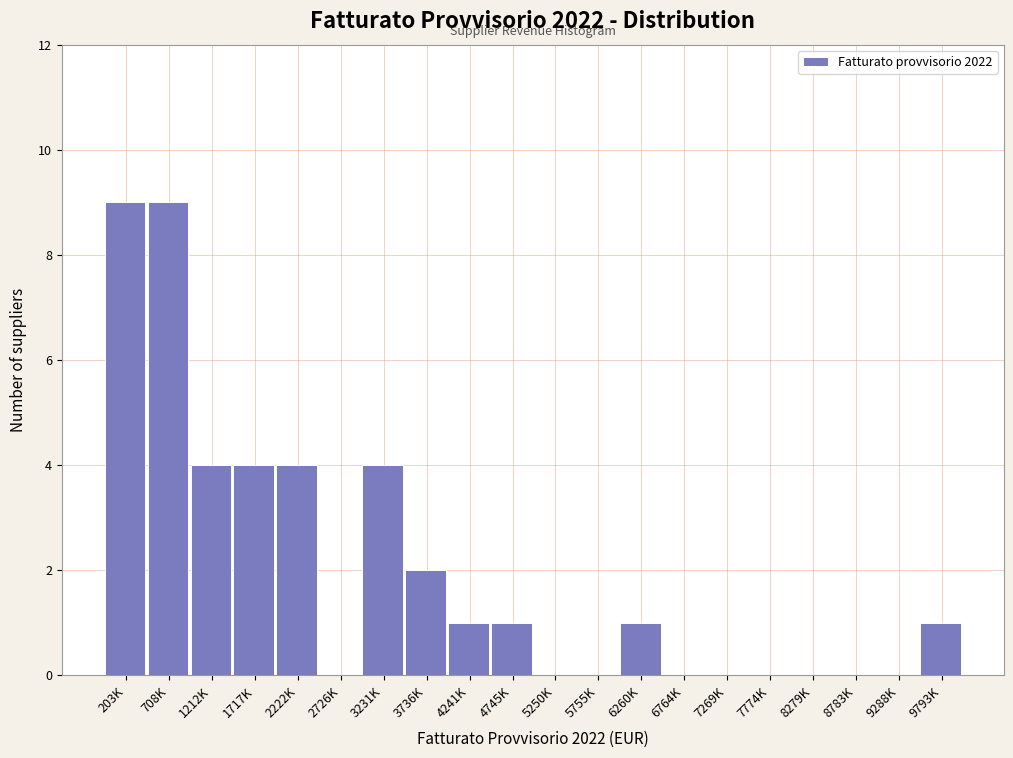

Reading left to right, extract all data points from this chart.

203K=9	708K=9	1212K=4	1717K=4	2222K=4	2726K=0	3231K=4	3736K=2	4241K=1	4745K=1	5250K=0	5755K=0	6260K=1	6764K=0	7269K=0	7774K=0	8279K=0	8783K=0	9288K=0	9793K=1